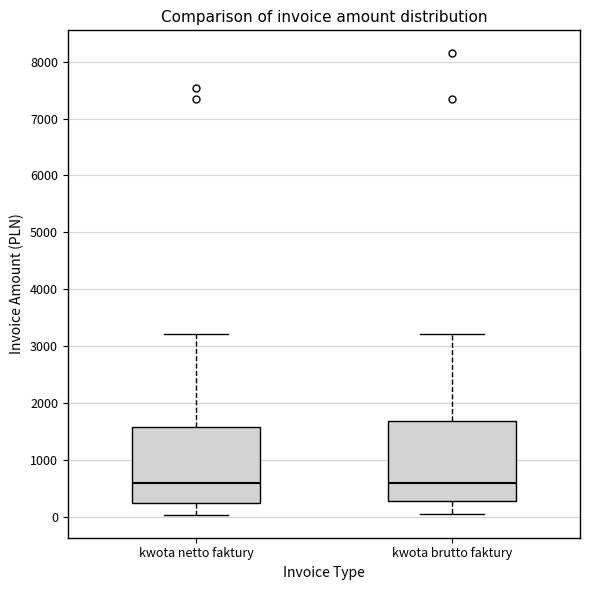

Where does the median line of the box for kwota netto faktury sit on the y-axis? The values are not printed on the chart, so give them approximately, as read against the axis.

600